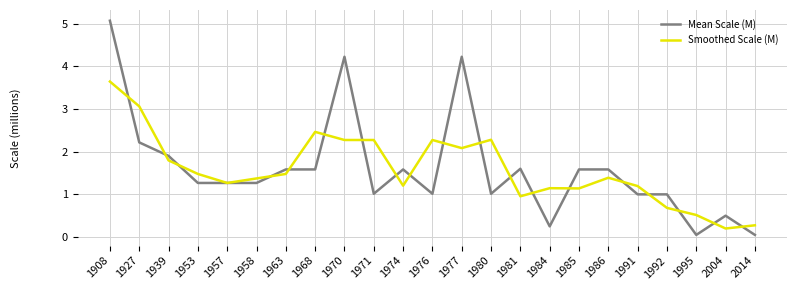

Which series has the largest range (max minus min)?

Mean Scale (M)